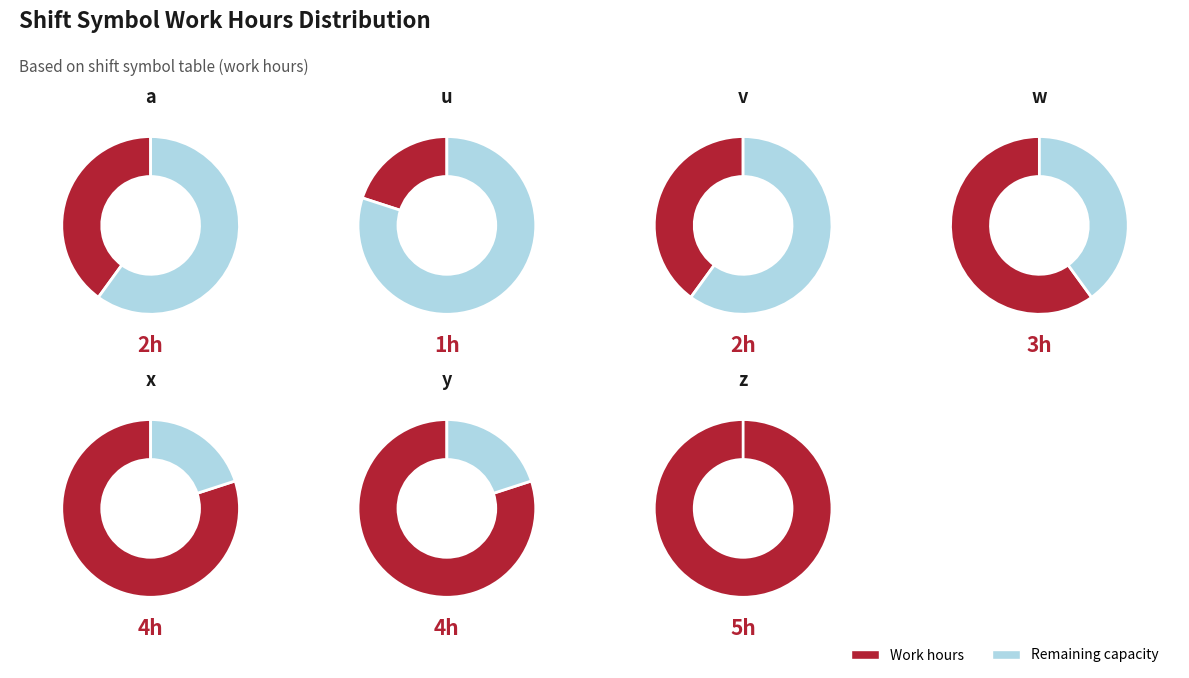

Is the sum of u and v greater than half?

No